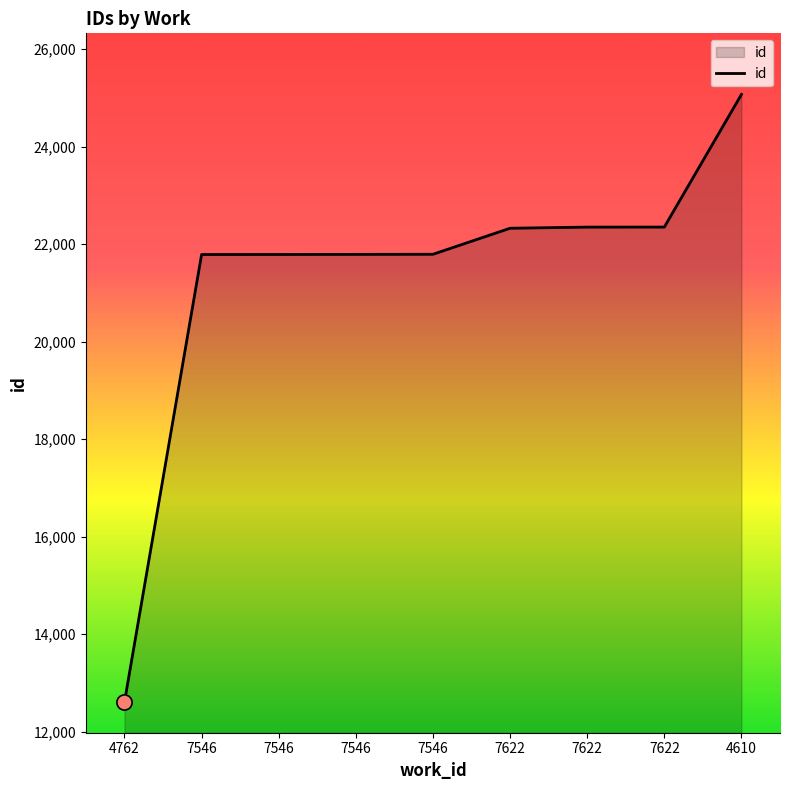

Approximately how many times larger is the value at 4762 compared to 7546?

0.6